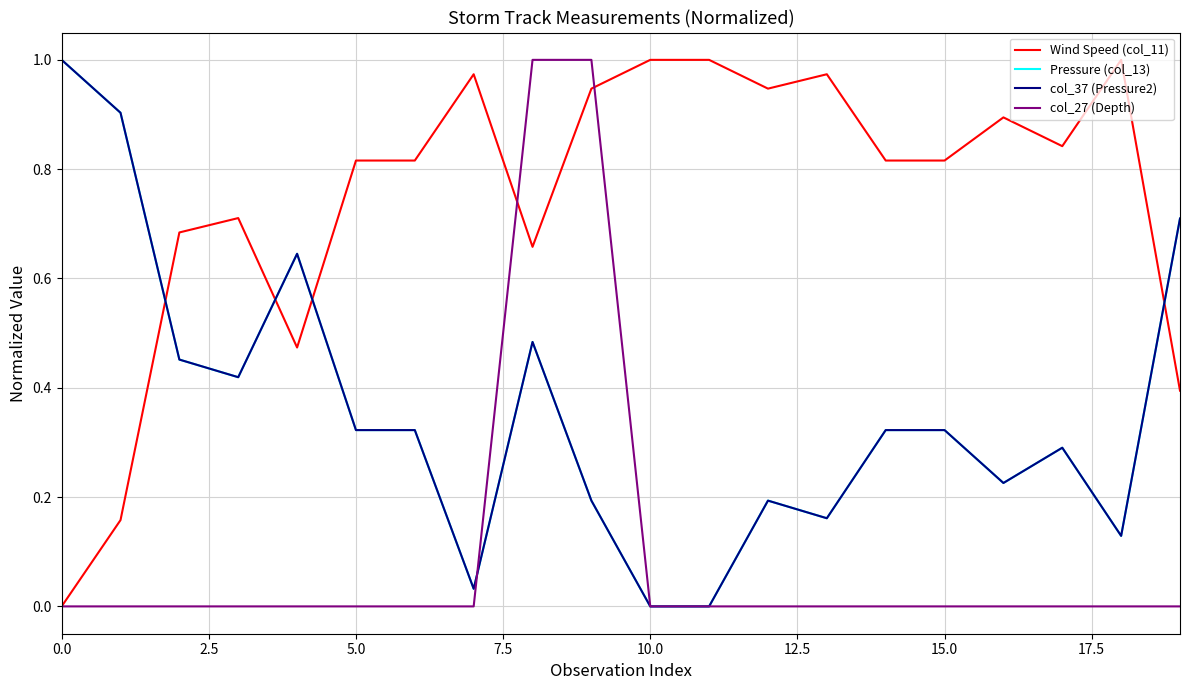

What is the average value of the col_27 (Depth) series?

0.1